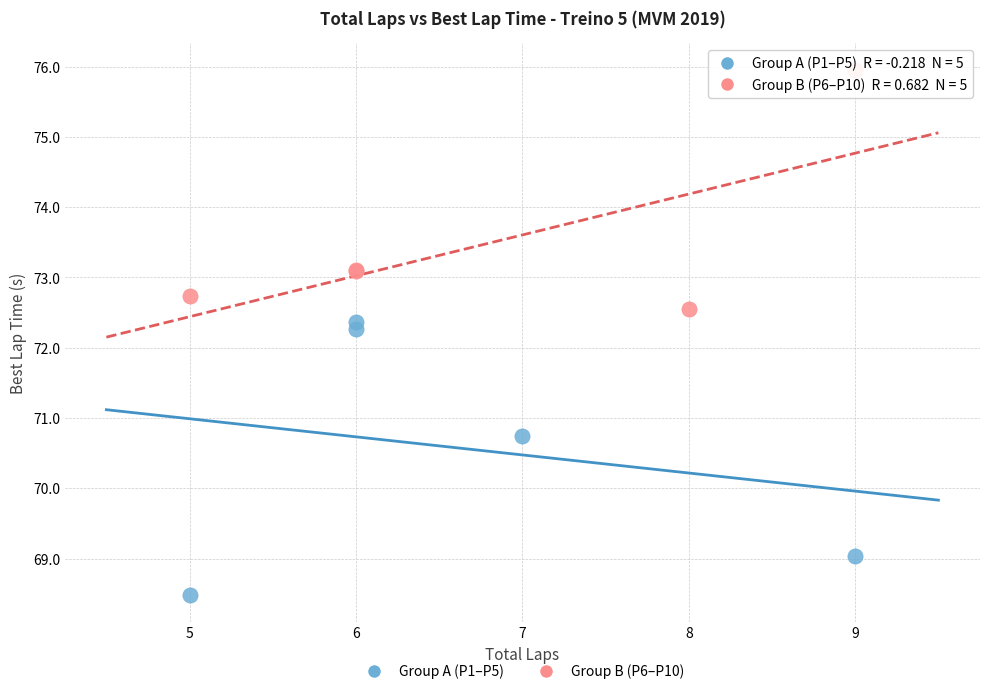

Which series has the largest Y range (max minus min)?

Group A (P1–P5)